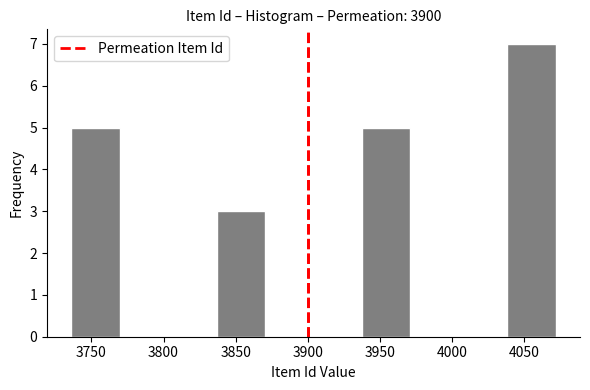

Reading left to right, list every bar in this chart as the range it spans on the x-axis followed by its height. Neither the bar edges nor the heights are printed on the chart, so give them approximately, as read against the axes.

3735 to 3770: 5
3770 to 3805: 0
3805 to 3835: 0
3835 to 3870: 3
3870 to 3905: 0
3905 to 3940: 0
3940 to 3970: 5
3970 to 4005: 0
4005 to 4040: 0
4040 to 4070: 7